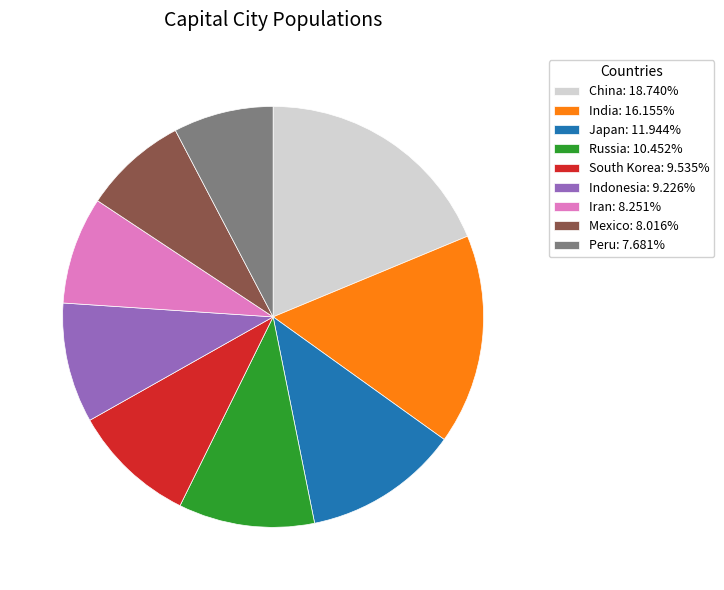

Combined, do Indonesia: 9.226% and China: 18.740% account for over 50%?

No